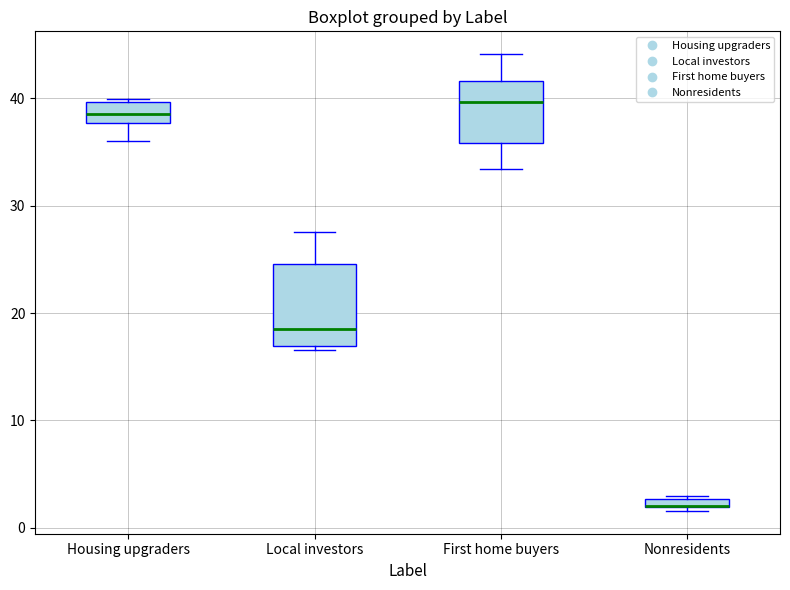

Where is the upper edge of the box for Nonresidents on the y-axis? The values are not printed on the chart, so give them approximately, as read against the axis.

3